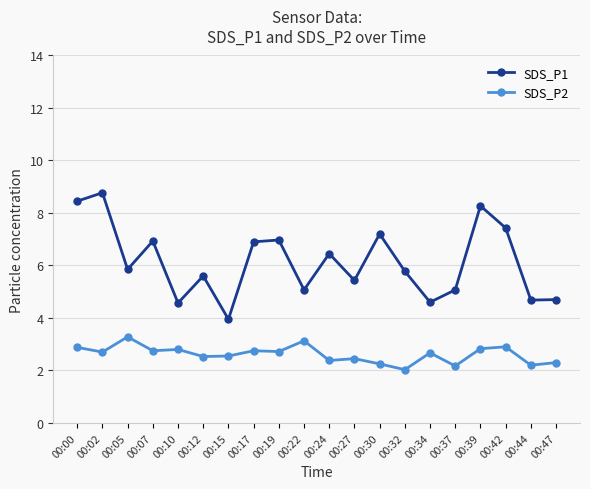

True or false: SDS_P1 and SDS_P2 cross at least once.

False